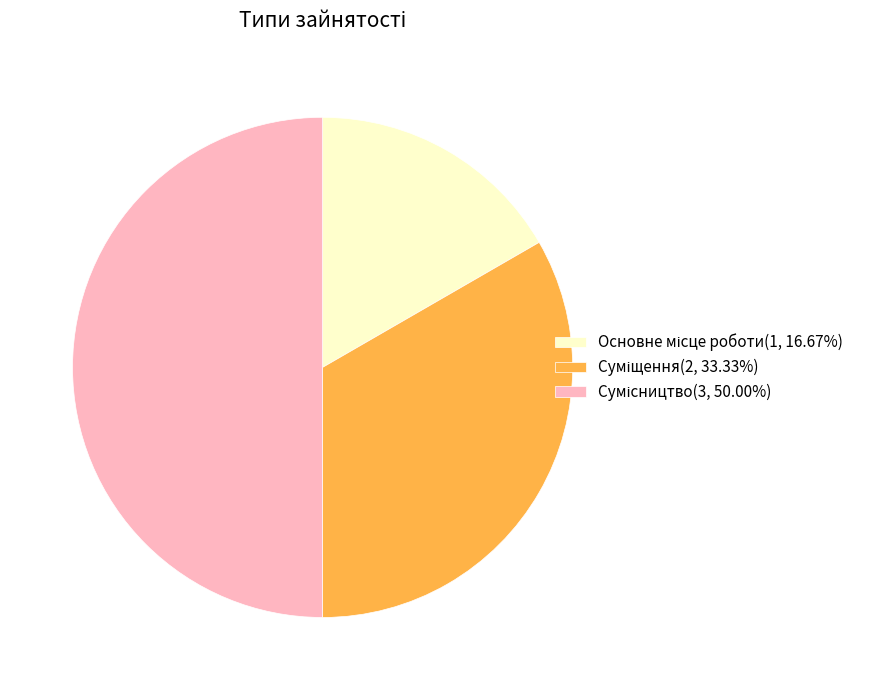

Does Основне місце роботи represent more than half of the total?

No